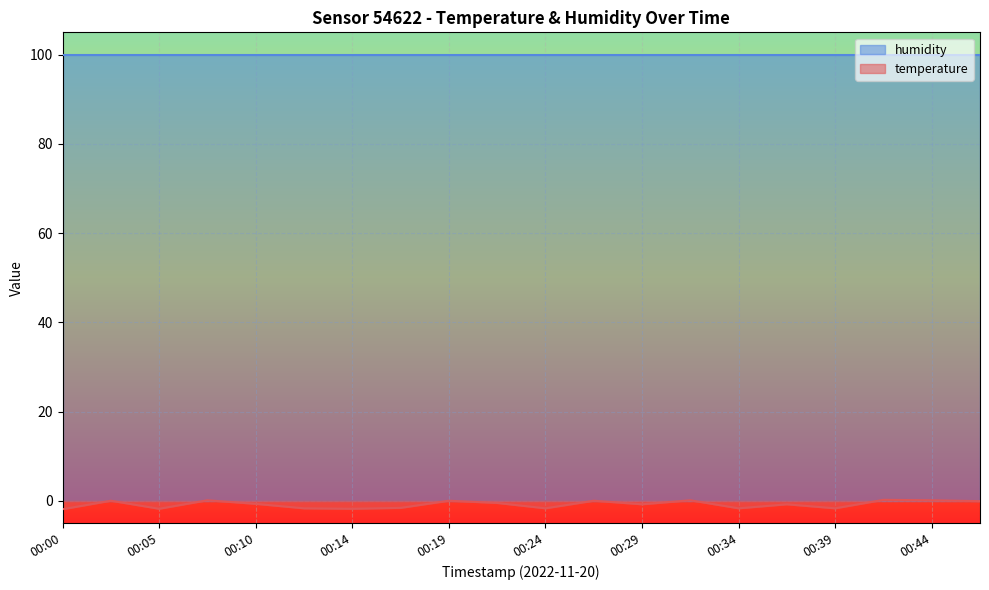

What is the average value?

-0.8